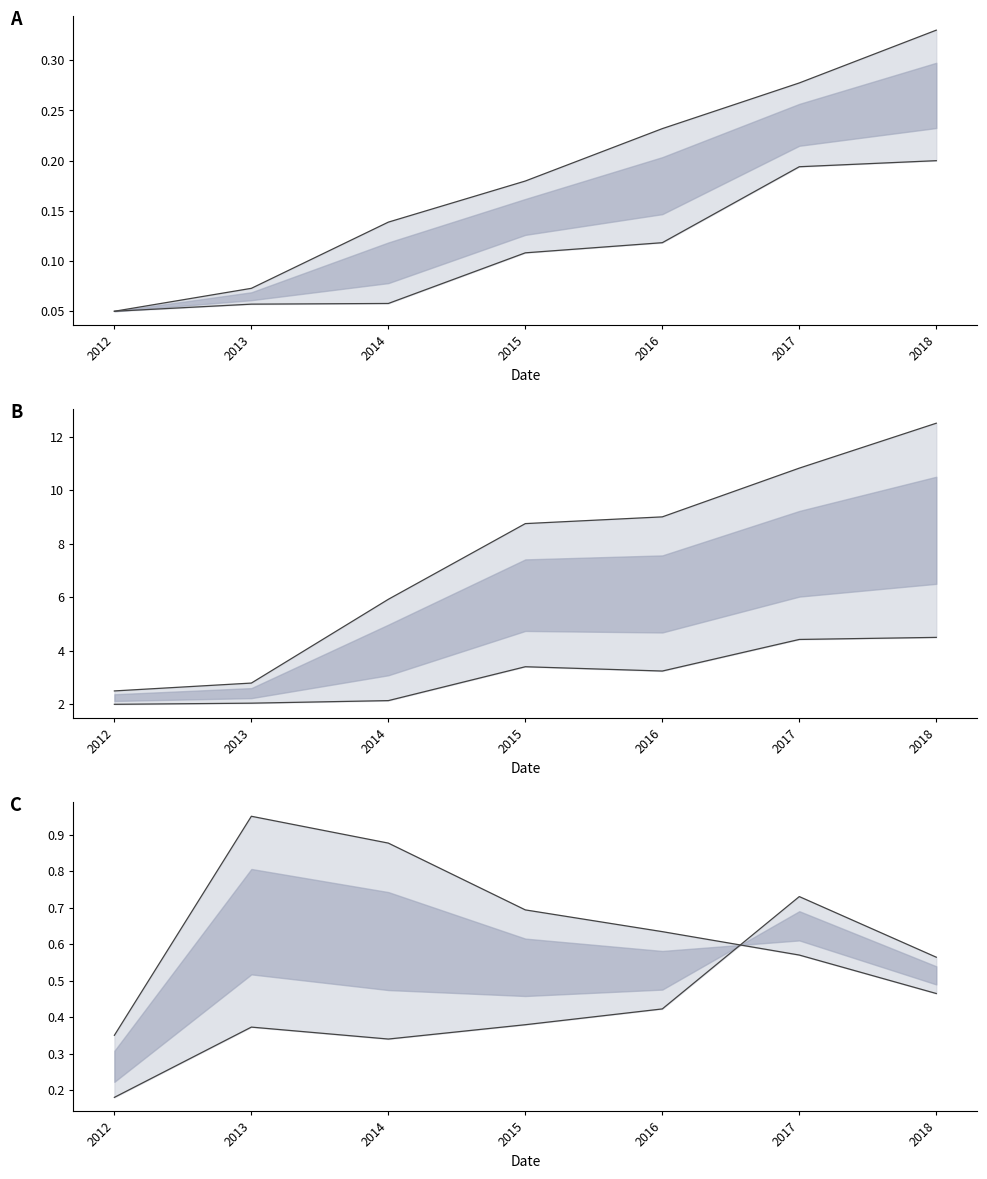

How many Total Area line values are between 0 and 1?

7